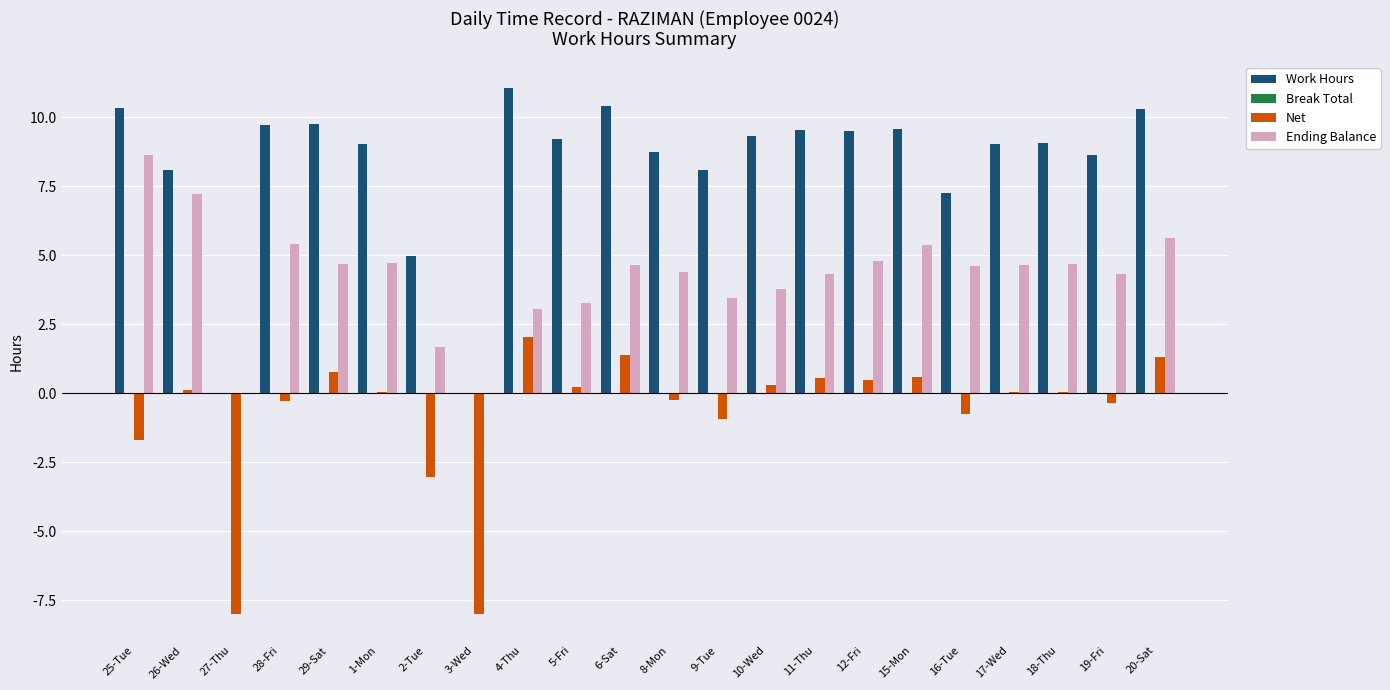

What is the total value across all series at 9-Tue?

10.6